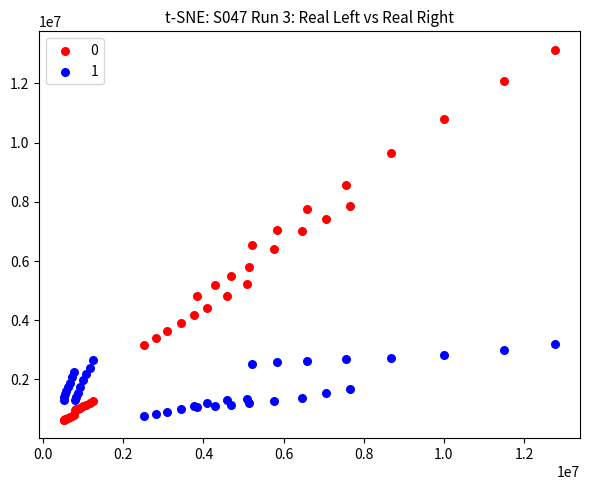

What is the X range (max minus min) for the scatter plot?

12266543.2